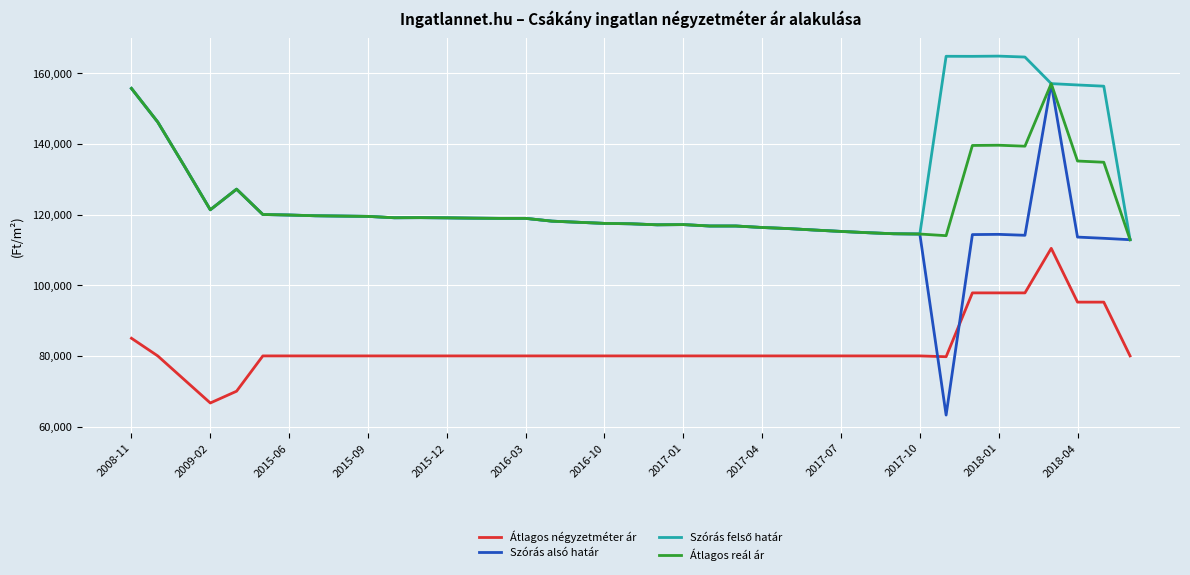

How many values in the Átlagos négyzetméter ár series are below 80000?

4